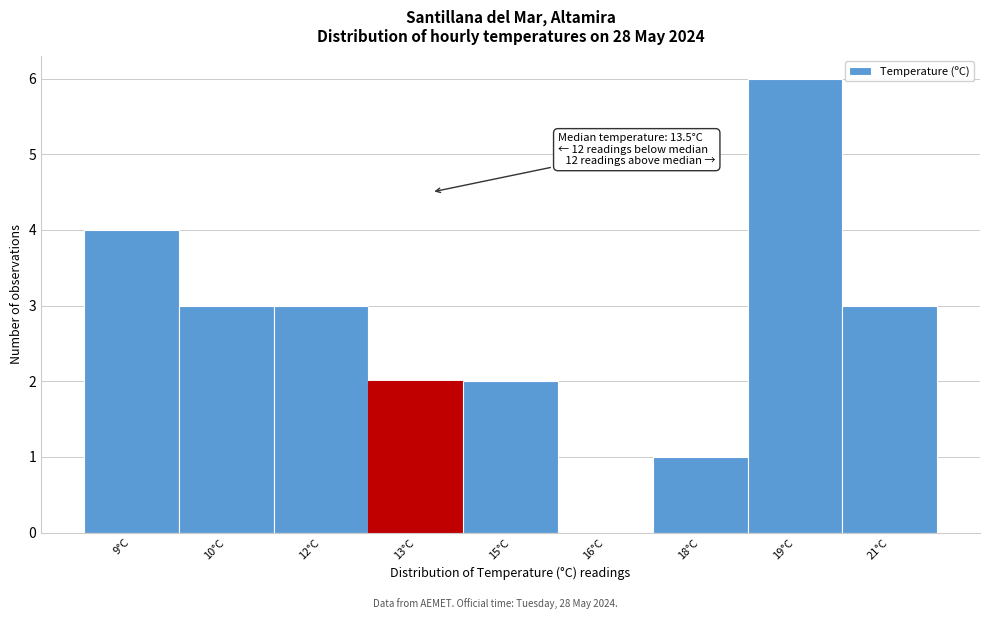

Reading left to right, extract all data points from this chart.

9°C=4	10°C=3	12°C=3	13°C=2	15°C=2	16°C=0	18°C=1	19°C=6	21°C=3